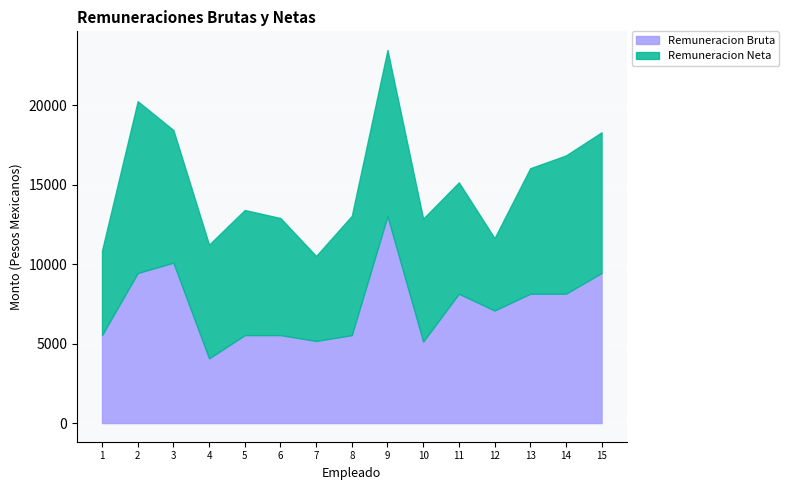

At how many categories does at least one series exceed 12258?

1